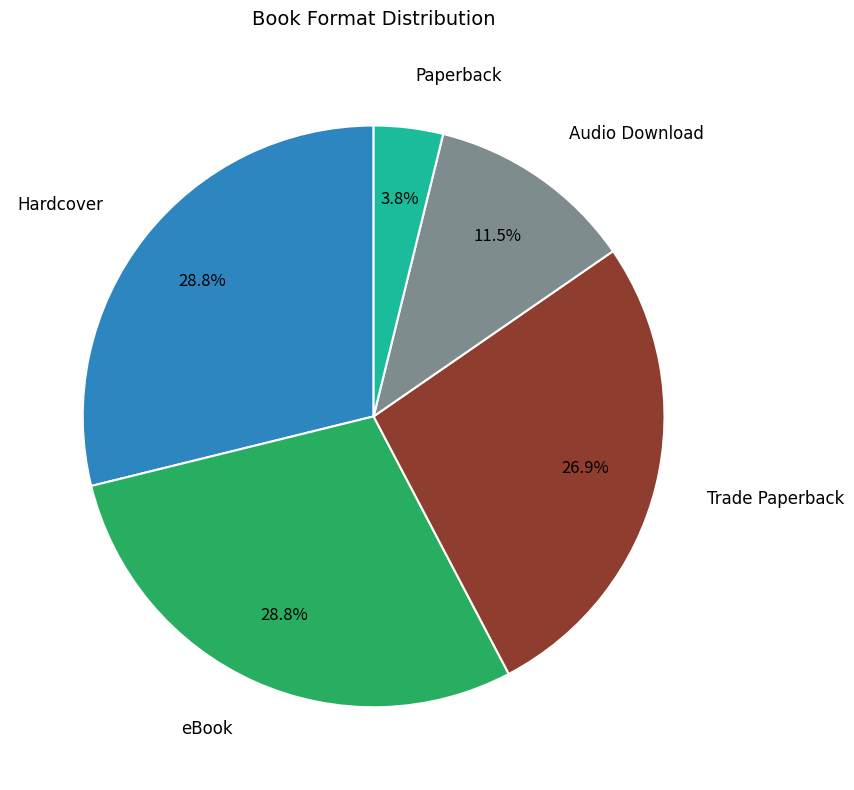

To the nearest percent, what is the difference between the Paperback and Trade Paperback slice percentages?

23%